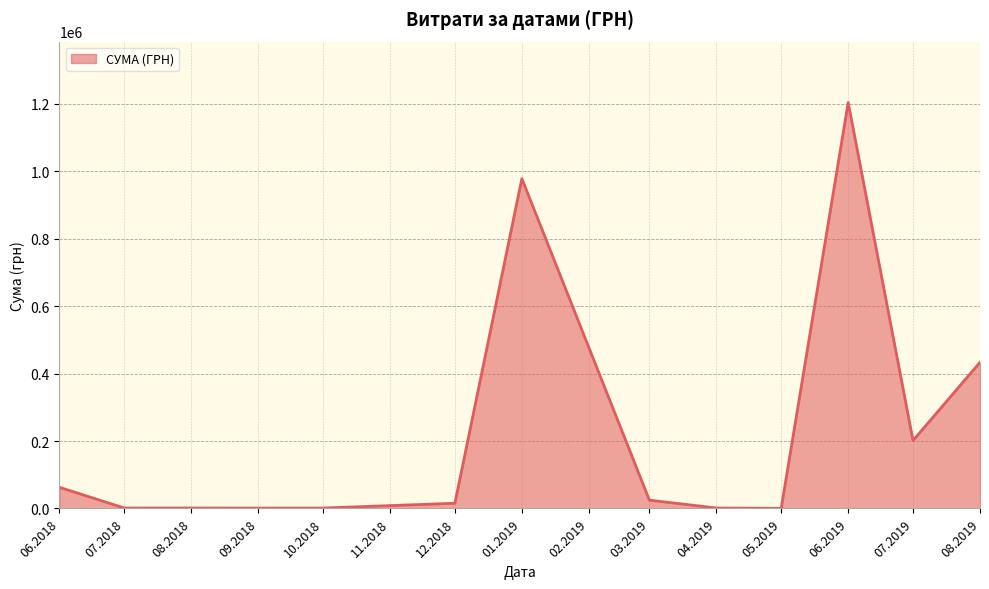

What is the greatest value displayed?

1204251.0